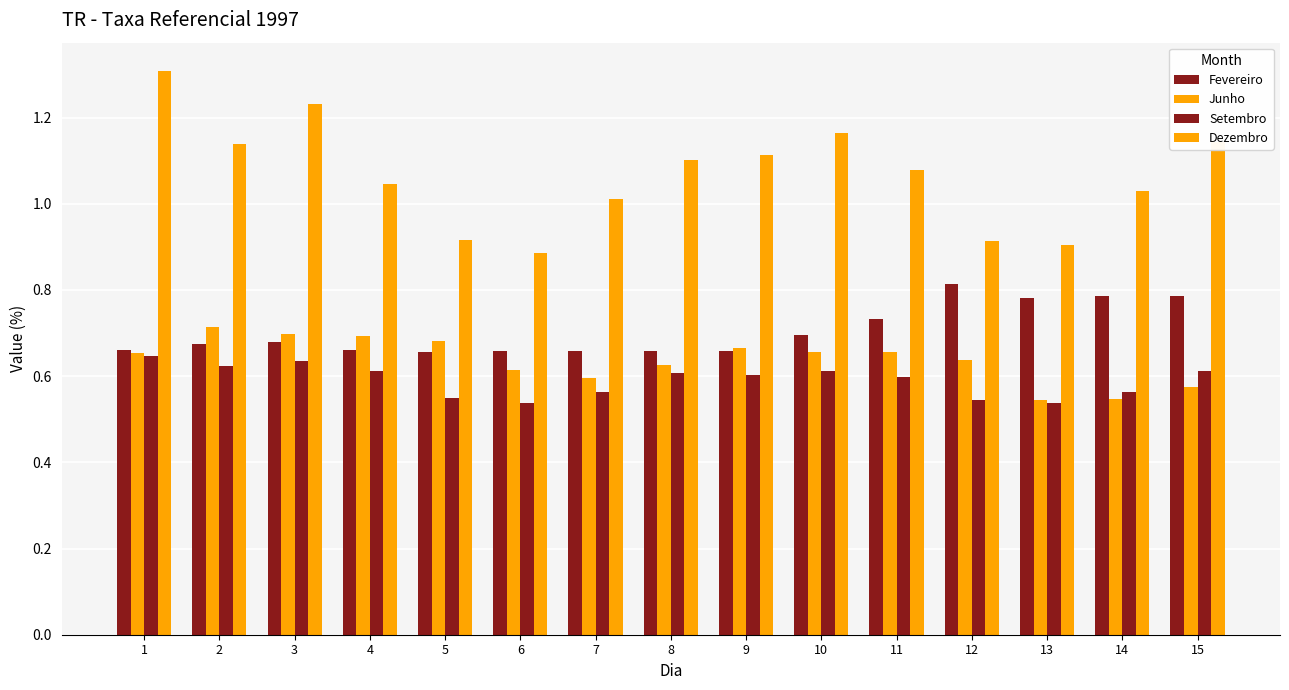

How many categories are shown in the chart?

15